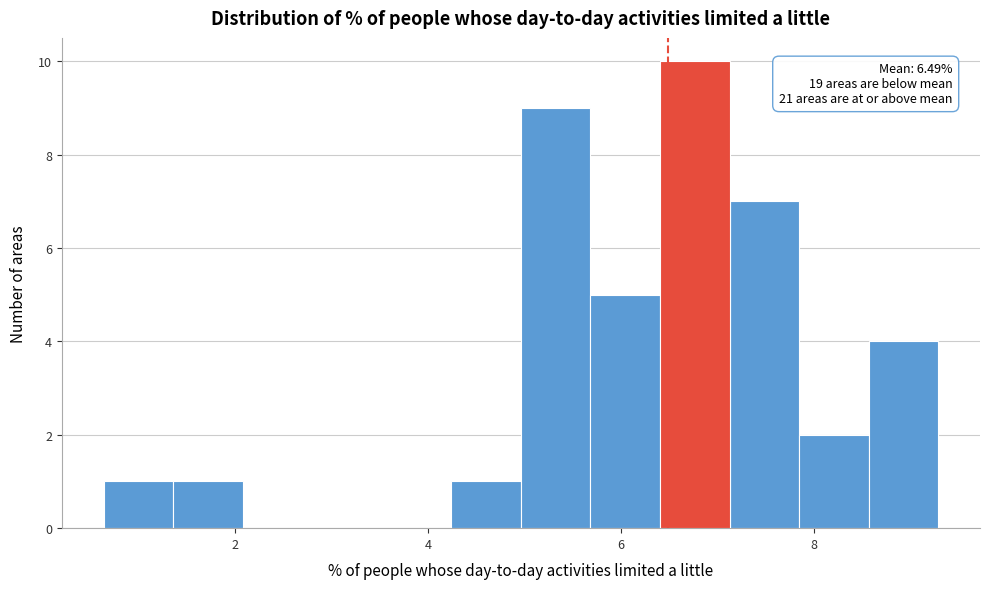

Around what value on the x-axis is the tallest bar? Give the approximate position of its centre, as read against the axis.

6.8